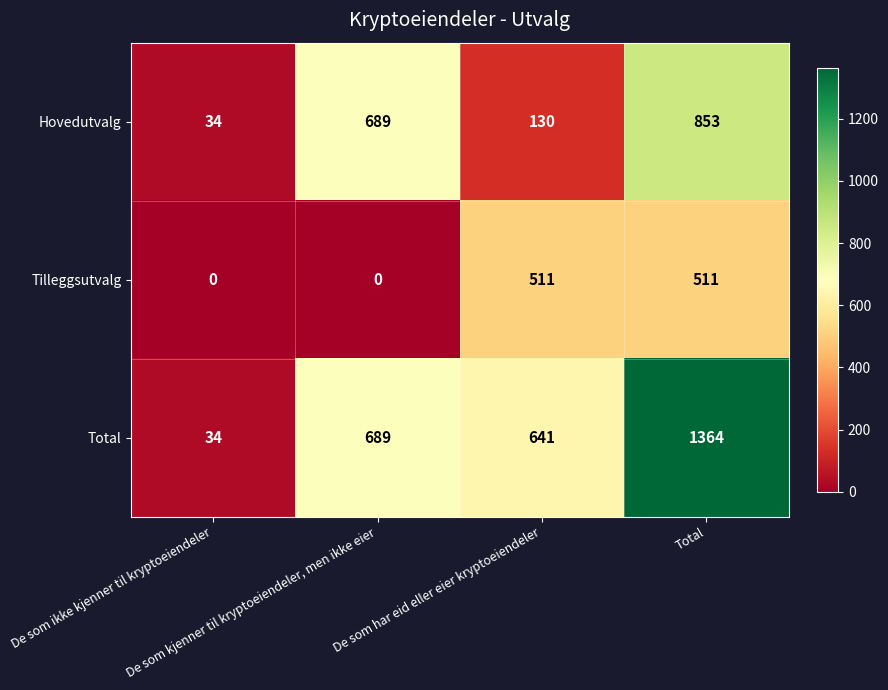

How many values in Tilleggsutvalg are above zero?

2